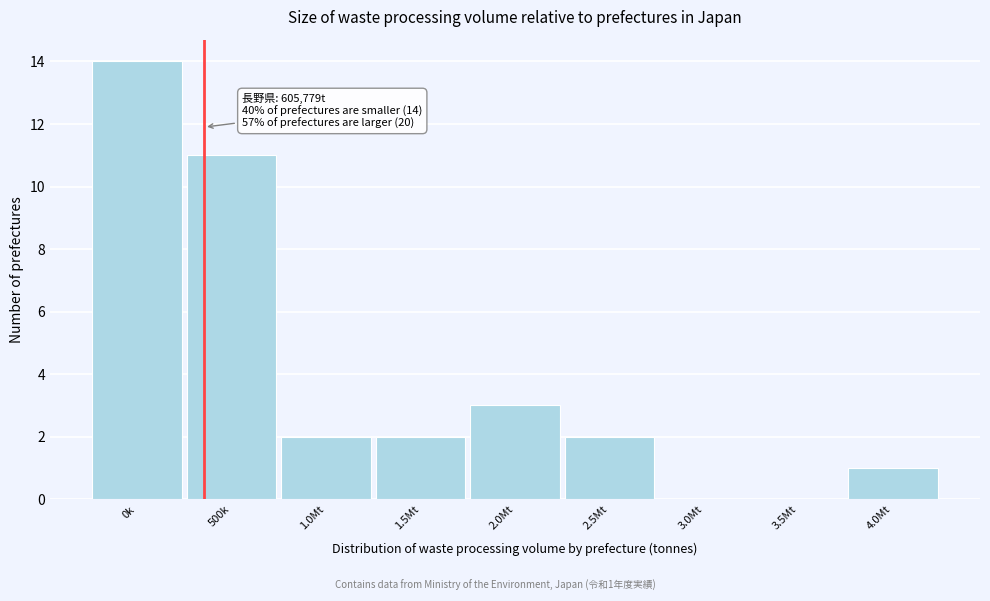

Reading right to left, extract all data points from this chart.

4.0Mt=1	3.5Mt=0	3.0Mt=0	2.5Mt=2	2.0Mt=3	1.5Mt=2	1.0Mt=2	500k=11	0k=14